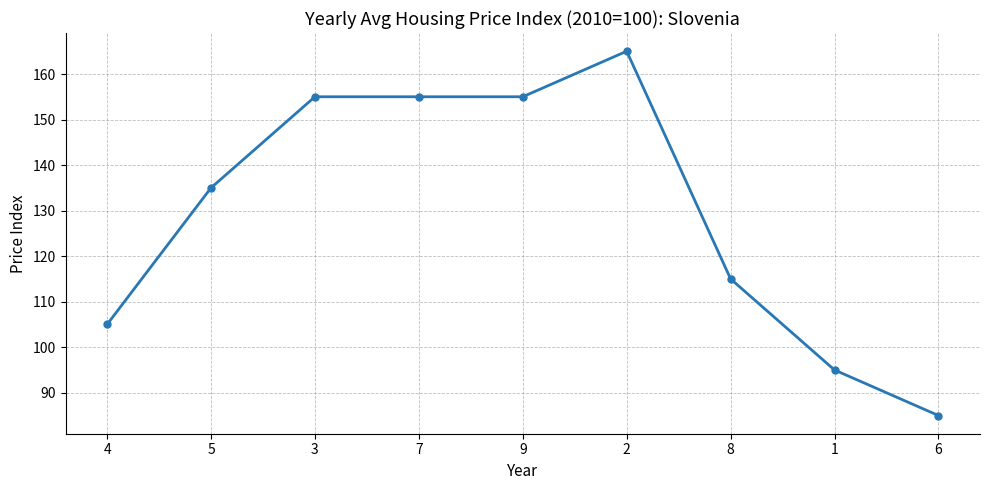

Which has a higher value, 1 or 6?

1